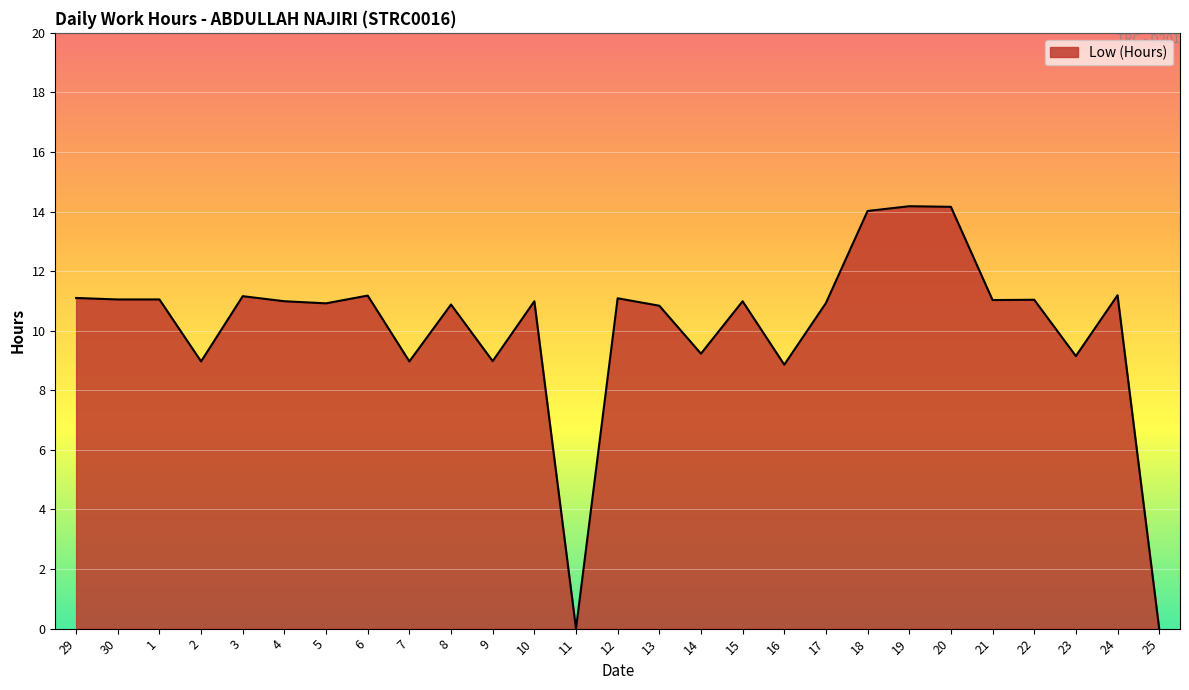

What is the maximum value shown in the chart?

14.2